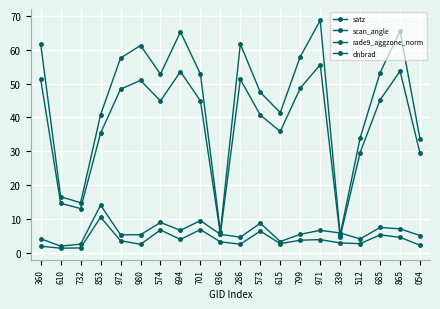

What is the label of the 14th point from the left?

799